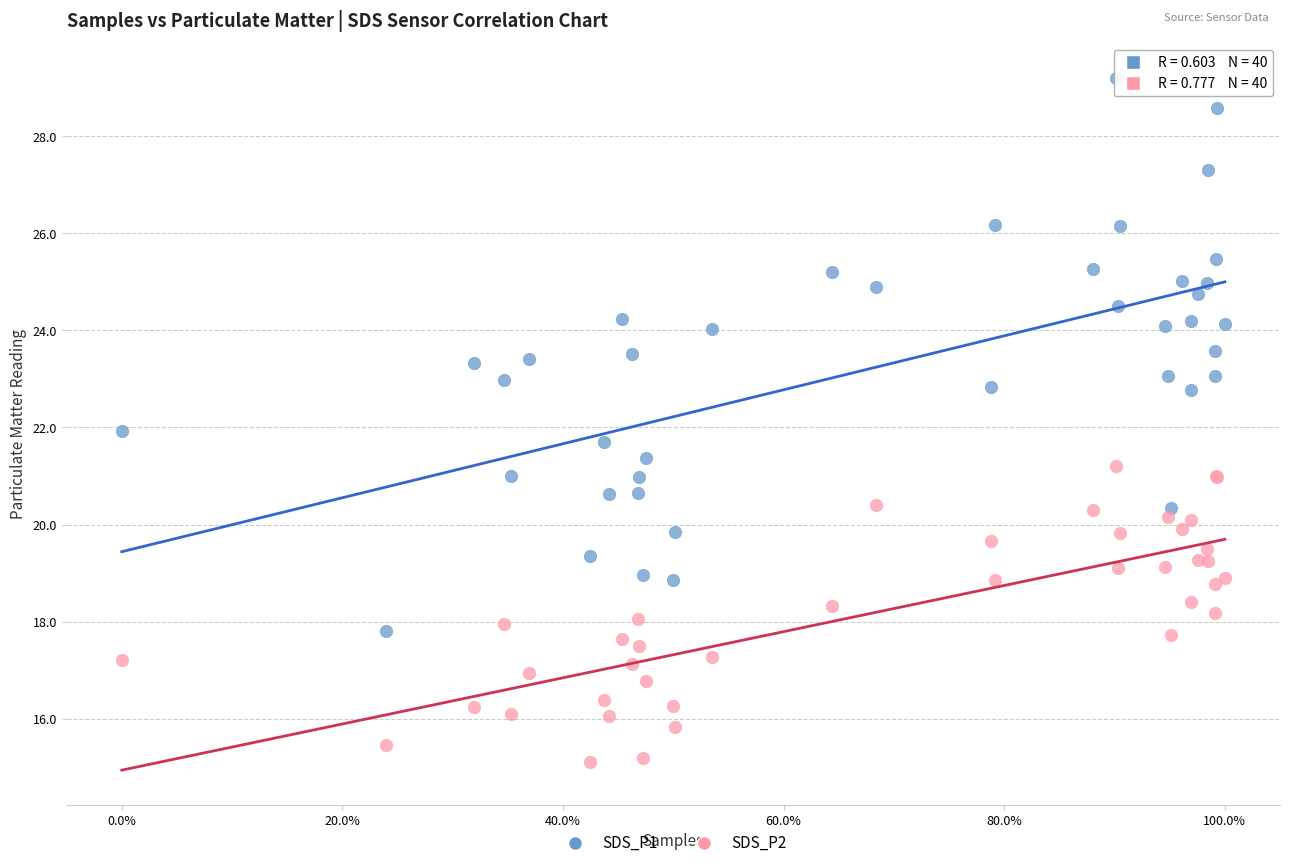

Which series reaches the maximum Y coordinate?

SDS_P1